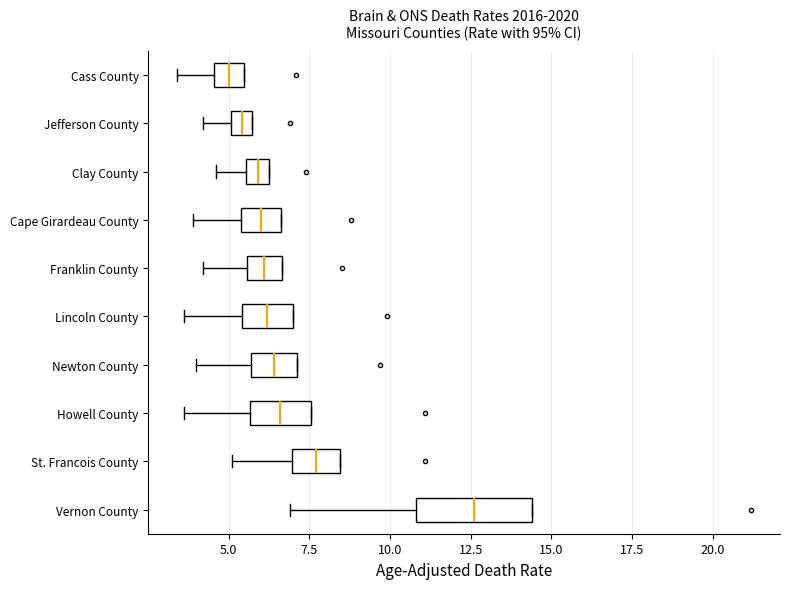

Comparing the boxes themselves (not the whiskers), which one is the widest?

Vernon County